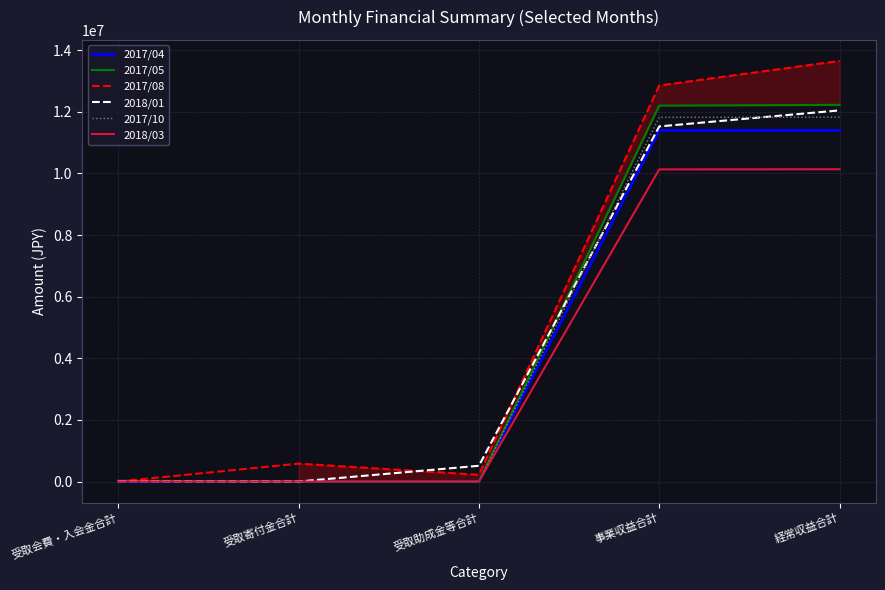

Where is 2017/10 nearest to the value 5912662?

受取会費・入会金合計